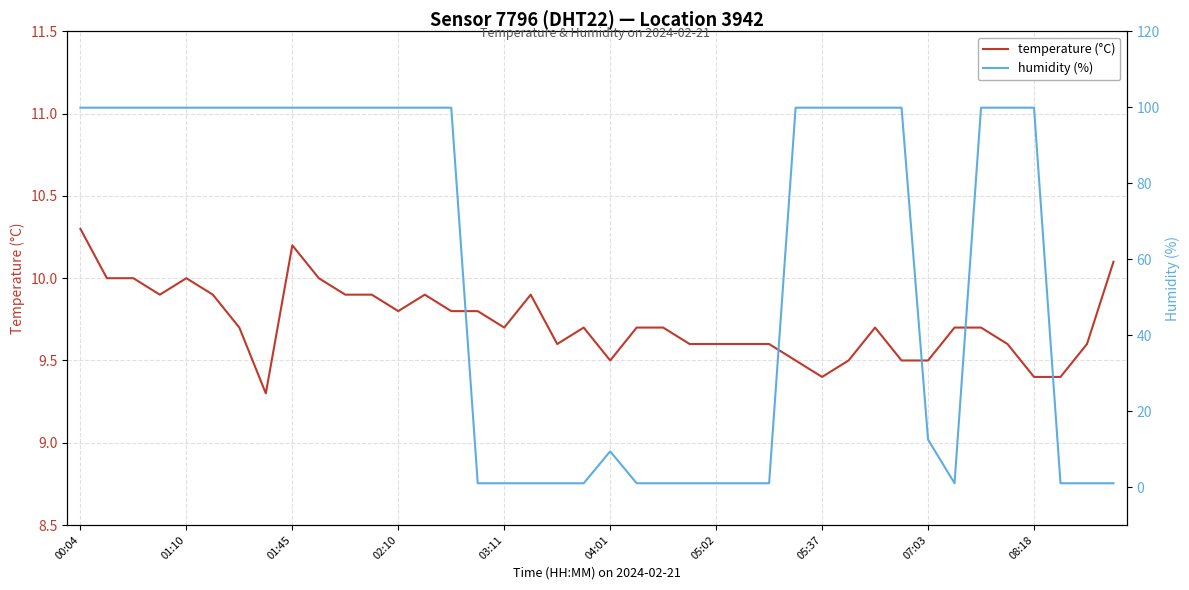

List the series in order of their peak value, highest first.

humidity (%), temperature (°C)